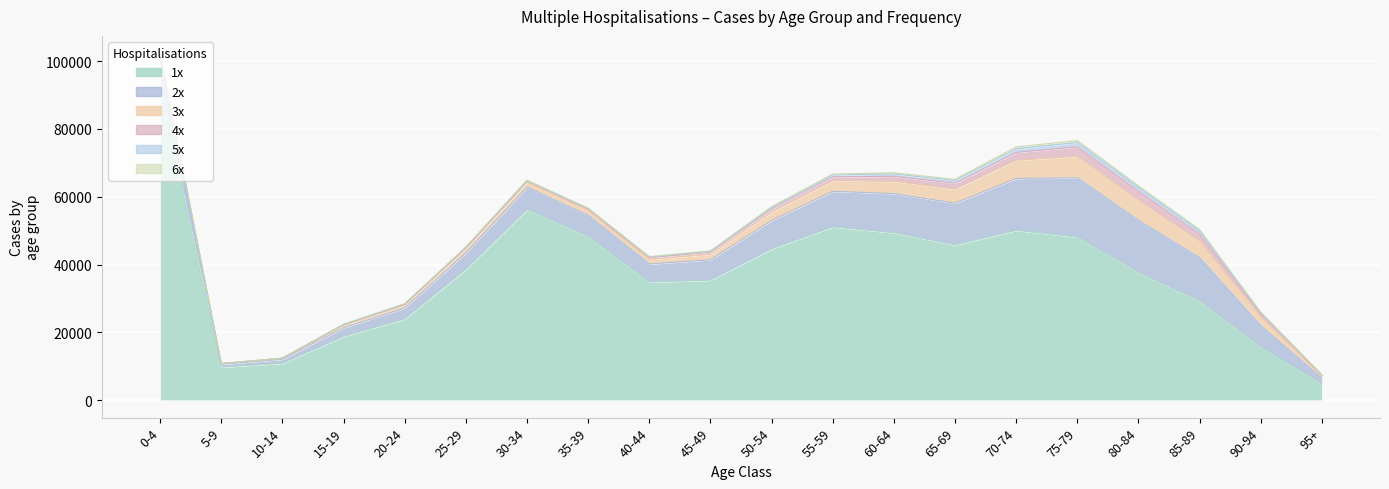

True or false: 4x and 6x intersect in this chart.

False